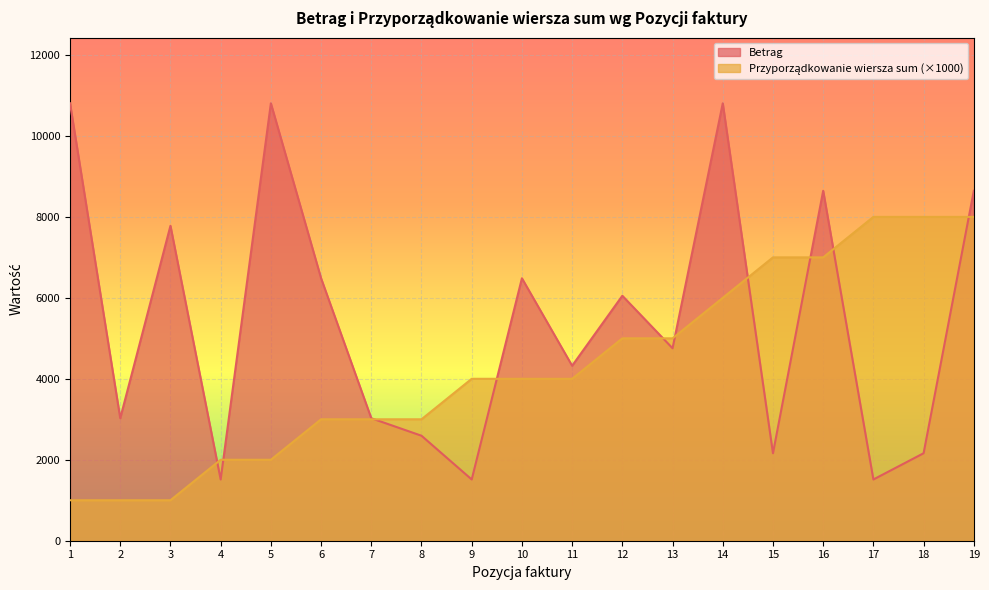

After their last crossing, which series has the higher values: Przyporządkowanie wiersza sum or Betrag?

Betrag